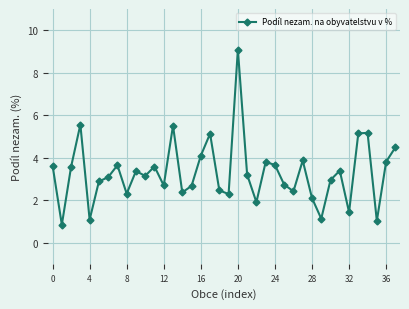

True or false: there are more than 0 points higher than both neighbors.

True